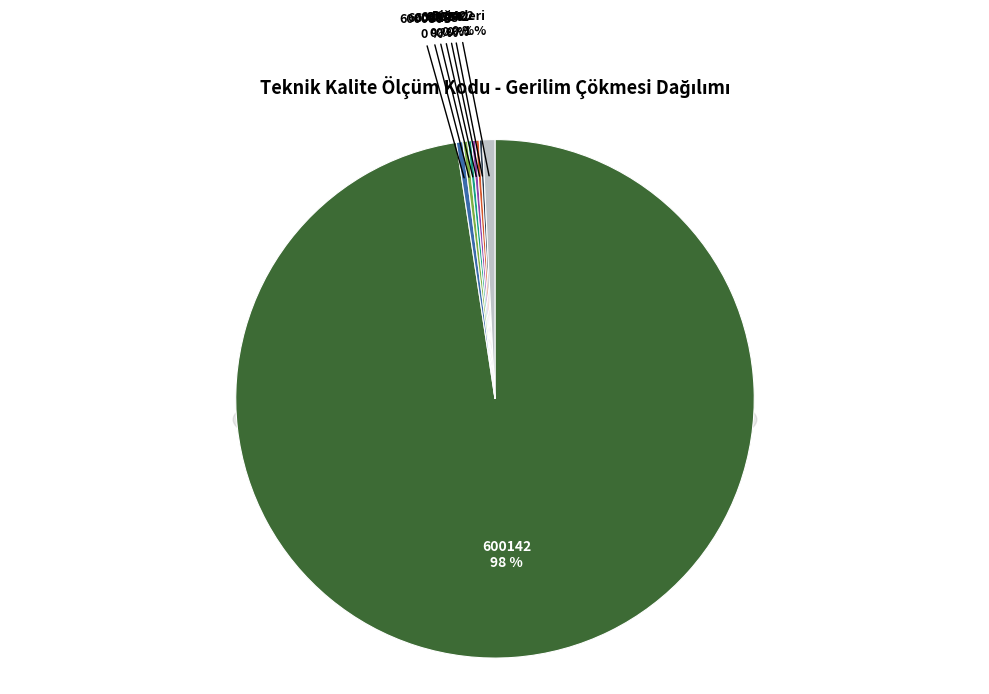

Which slice is the smallest?

600459